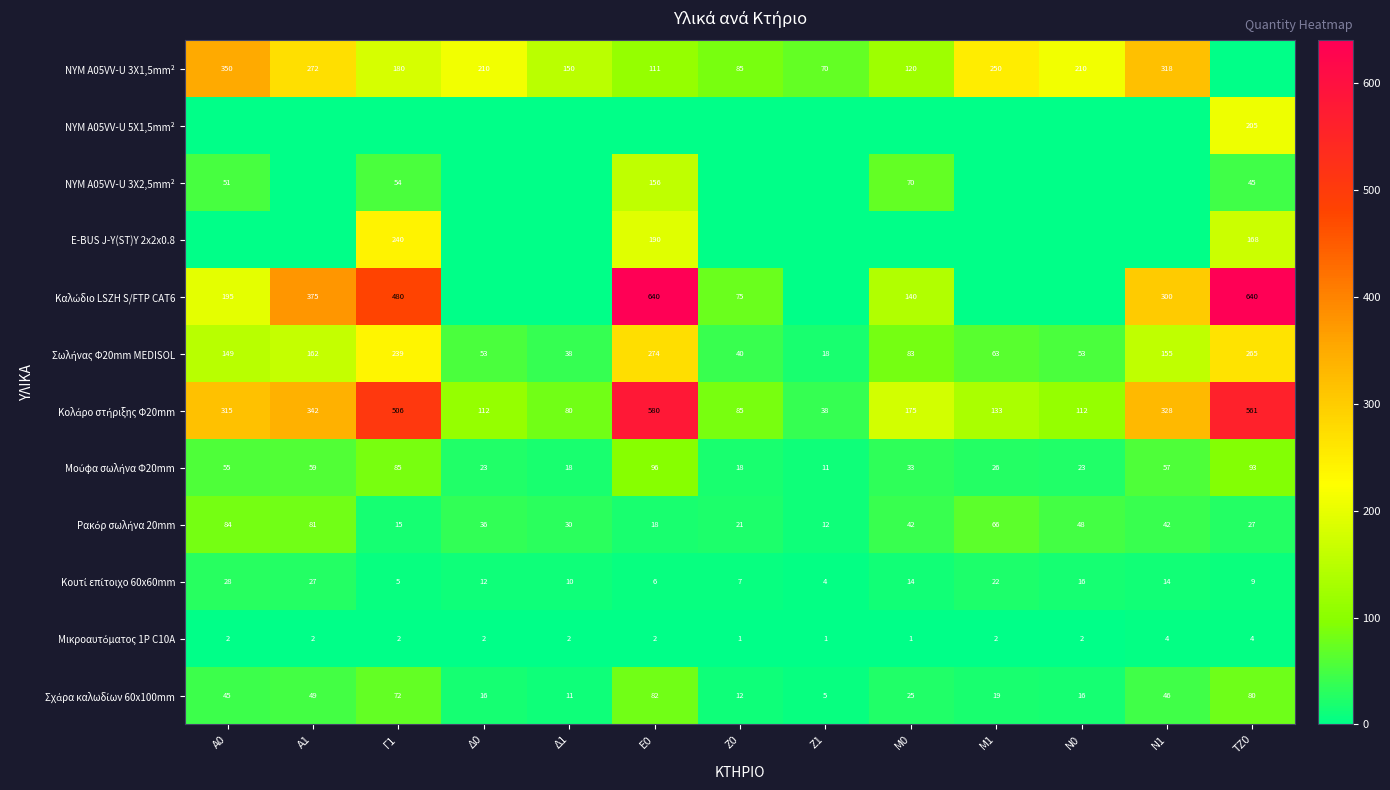

What is the difference between the NYM A05VV-U 3X1,5mm² values at Δ0 and Μ0?

90